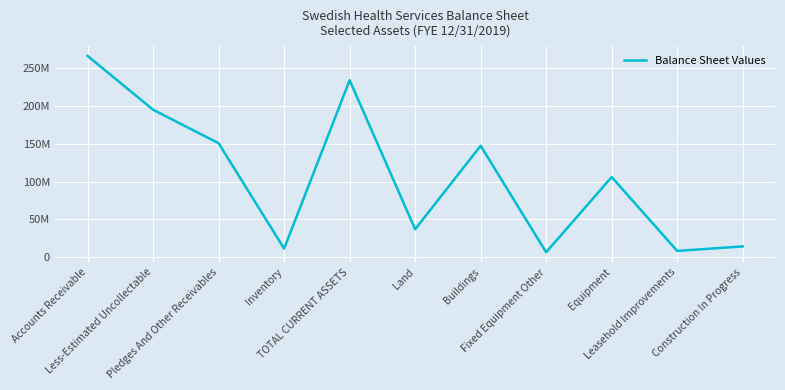

What is the ratio of the value at Construction In Progress to the value at Fixed Equipment Other?

2.2